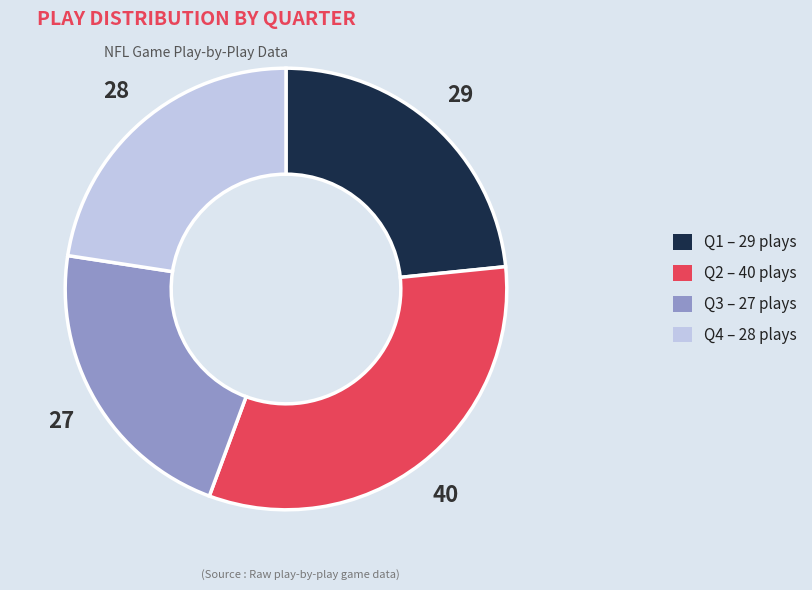

How many segments does this pie chart have?

4